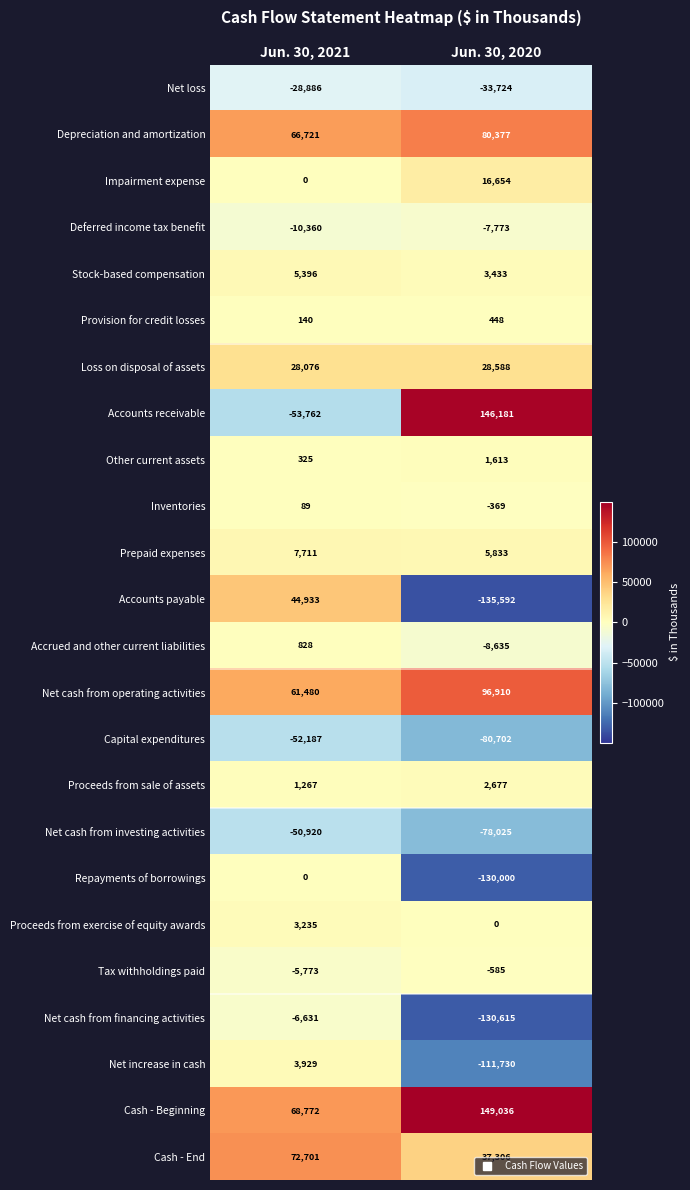

List the labels in order of Stock-based compensation value, largest first.

Jun. 30, 2021, Jun. 30, 2020